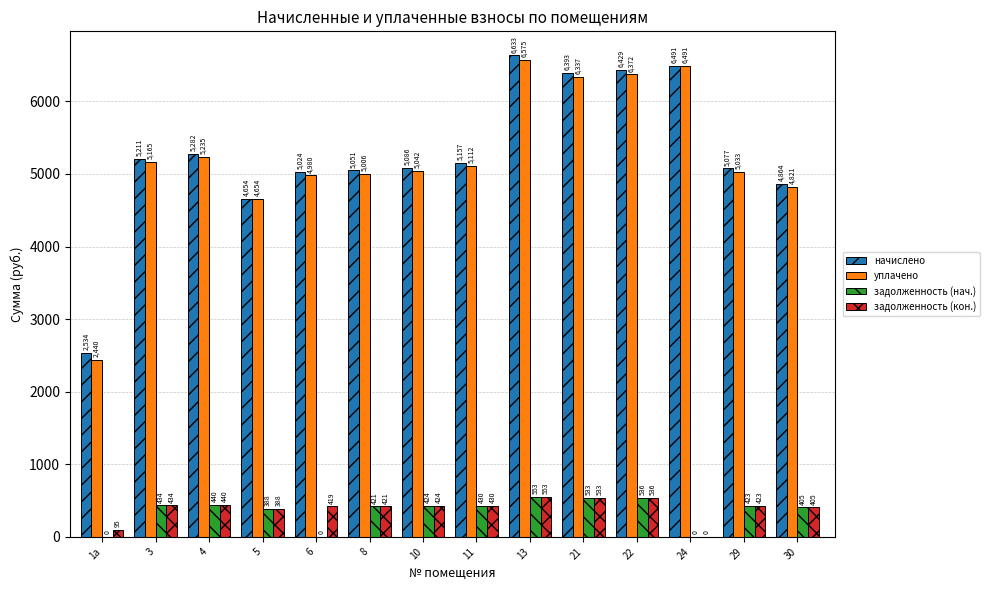

Which series has the widest spread of values?

уплачено